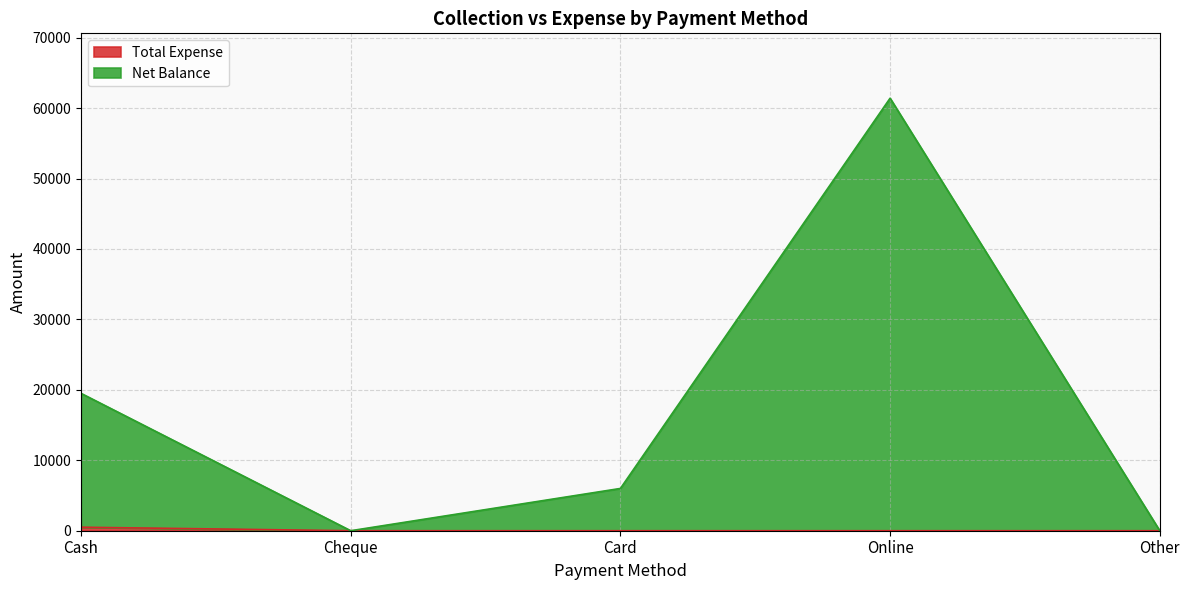

What is the label of the 4th point from the left?

Online